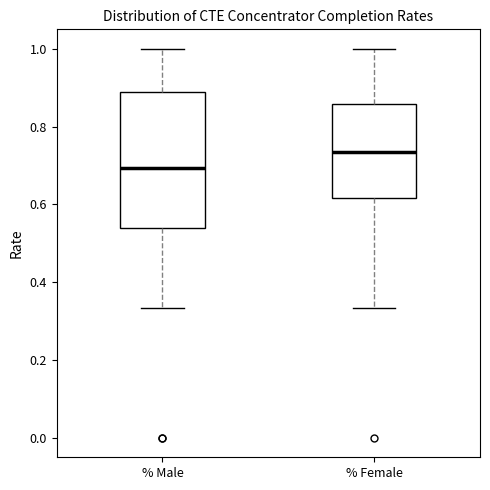

Reading left to right, read every box against the y-axis: the position of its median line, the range the box covers, and the ends of its whiskers. The values are not printed on the chart, so give them approximately, as read against the axis.

% Male: median 0.70, box 0.54 to 0.88, whiskers 0.34 to 1.00
% Female: median 0.74, box 0.62 to 0.86, whiskers 0.34 to 1.00